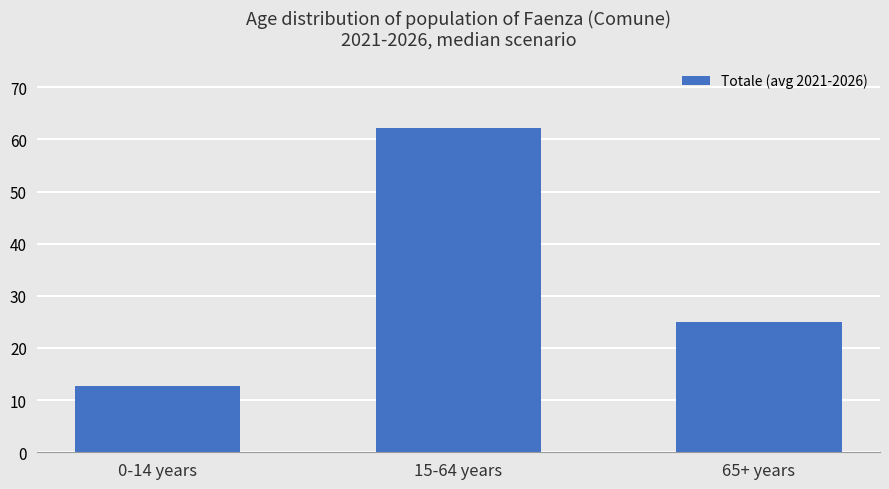

How many data points are less than 25?

1